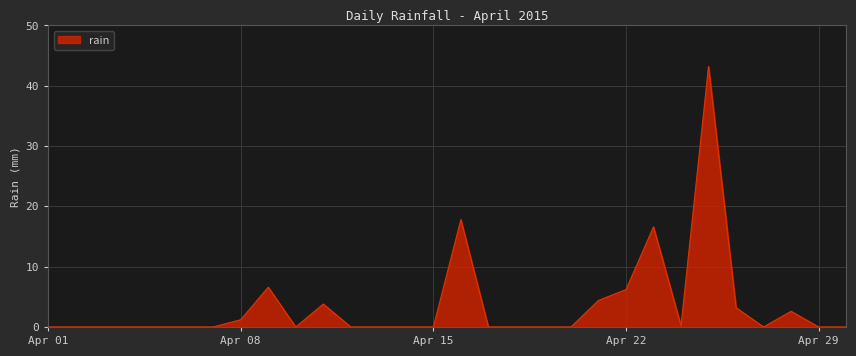

What is the greatest value displayed?

43.2